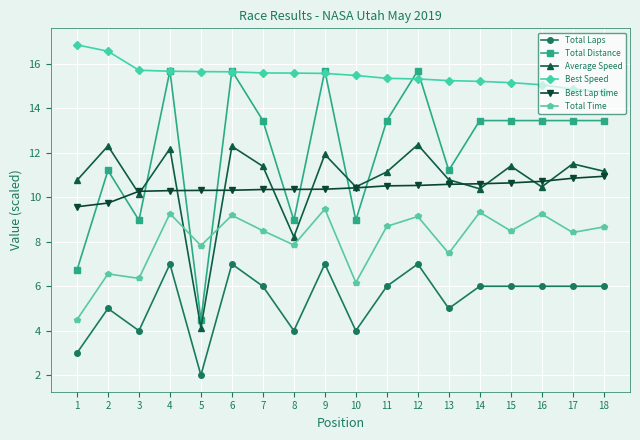

Count the number of categories in the chart.

18